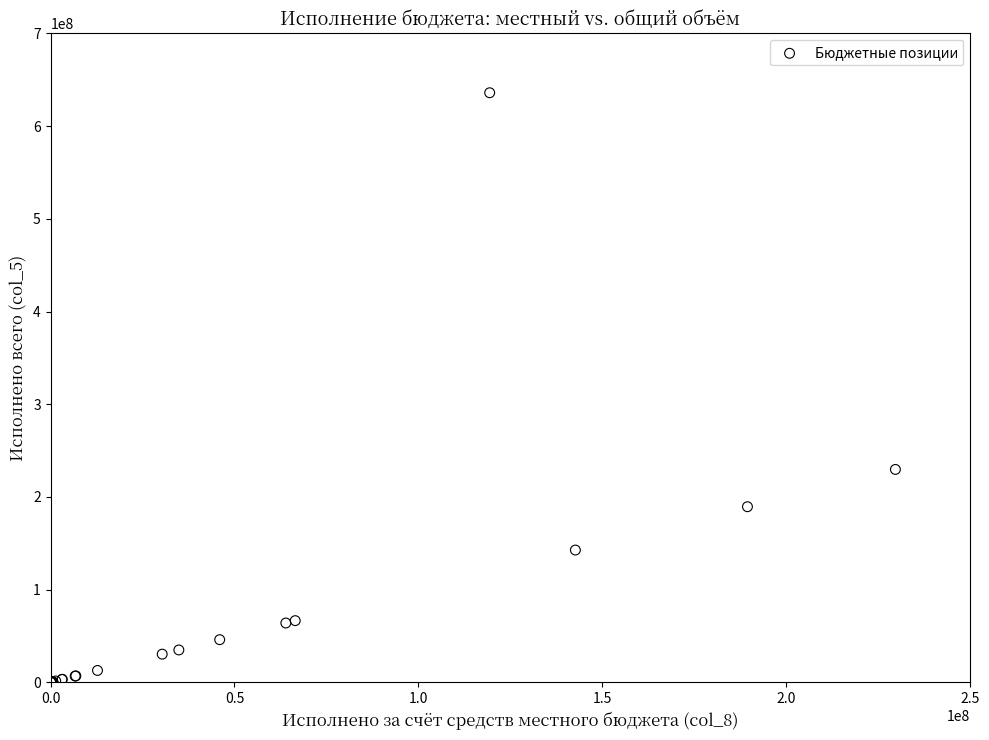

What Y value in the scatter plot is closest to 318027655?

229640392.4